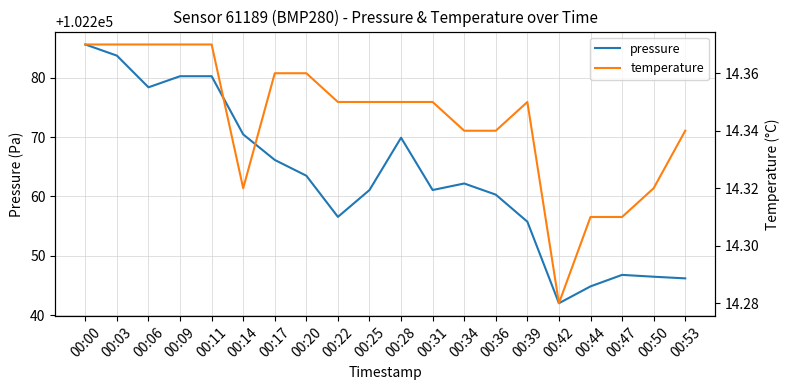

What is the total value across all series at 00:28?

102284.3